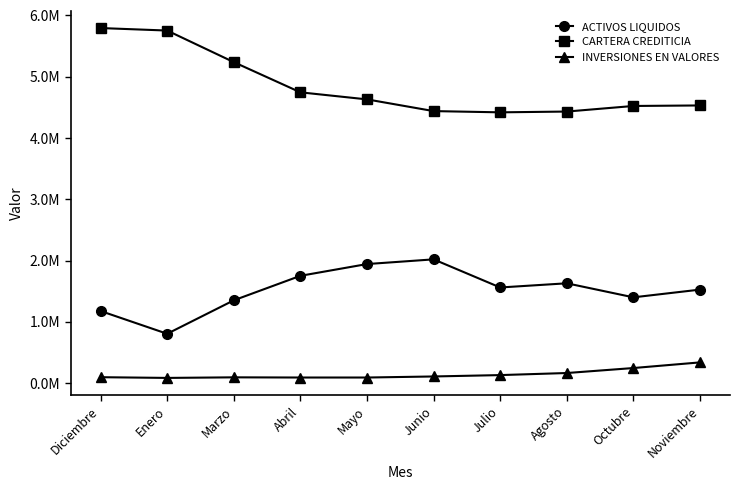

Which series has the largest range (max minus min)?

CARTERA CREDITICIA